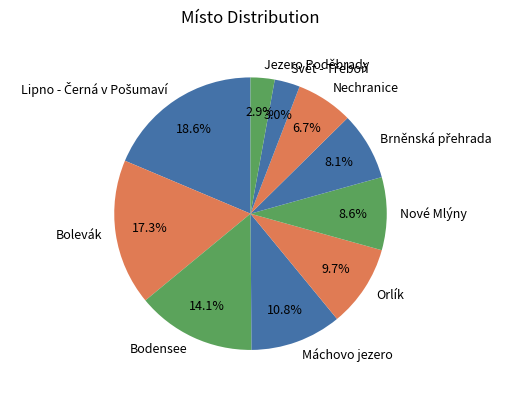

To the nearest percent, what is the average slice percentage?

10%